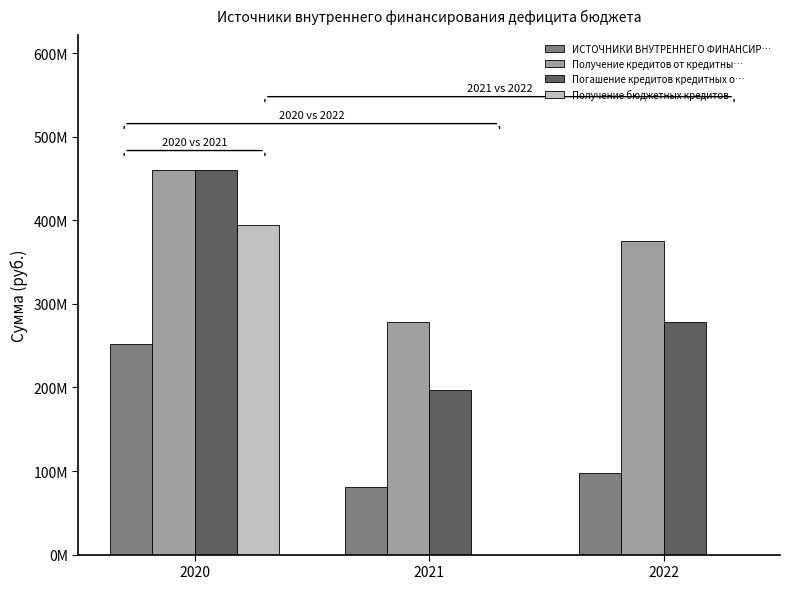

Reading right to left, what are all the values shown in this chart?

ИСТОЧНИКИ ВНУТРЕННЕГО ФИНАНСИРОВАНИЯ: 2022=97311083.8	2021=81136087.0	2020=252331894.4
Получение кредитов от кредитных организаций: 2022=375672170.7	2021=278361087.0	2020=460425000.0
Погашение кредитов кредитных организаций: 2022=278361087.0	2021=197225000.0	2020=460425000.0
Получение бюджетных кредитов: 2022=0.0	2021=0.0	2020=394800000.0